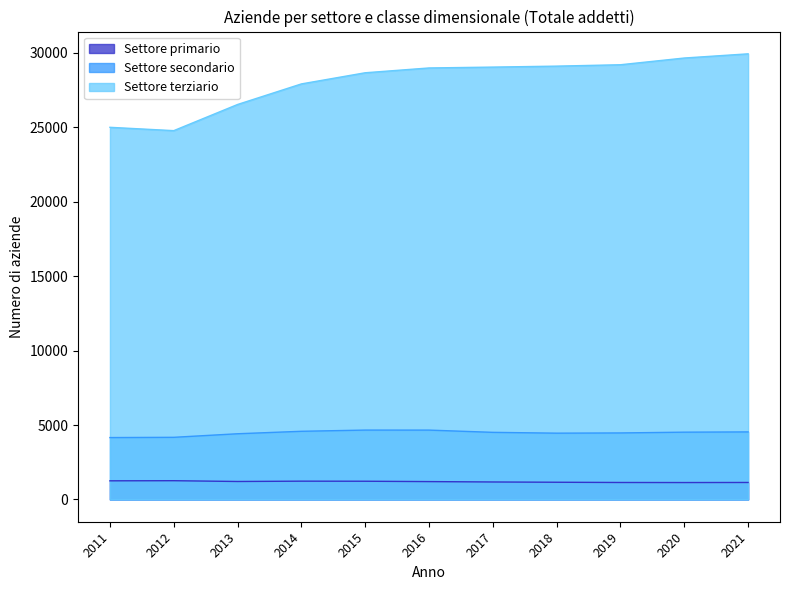

Is the value of Settore terziario at 2016 greater than the value of Settore secondario at 2011?

Yes